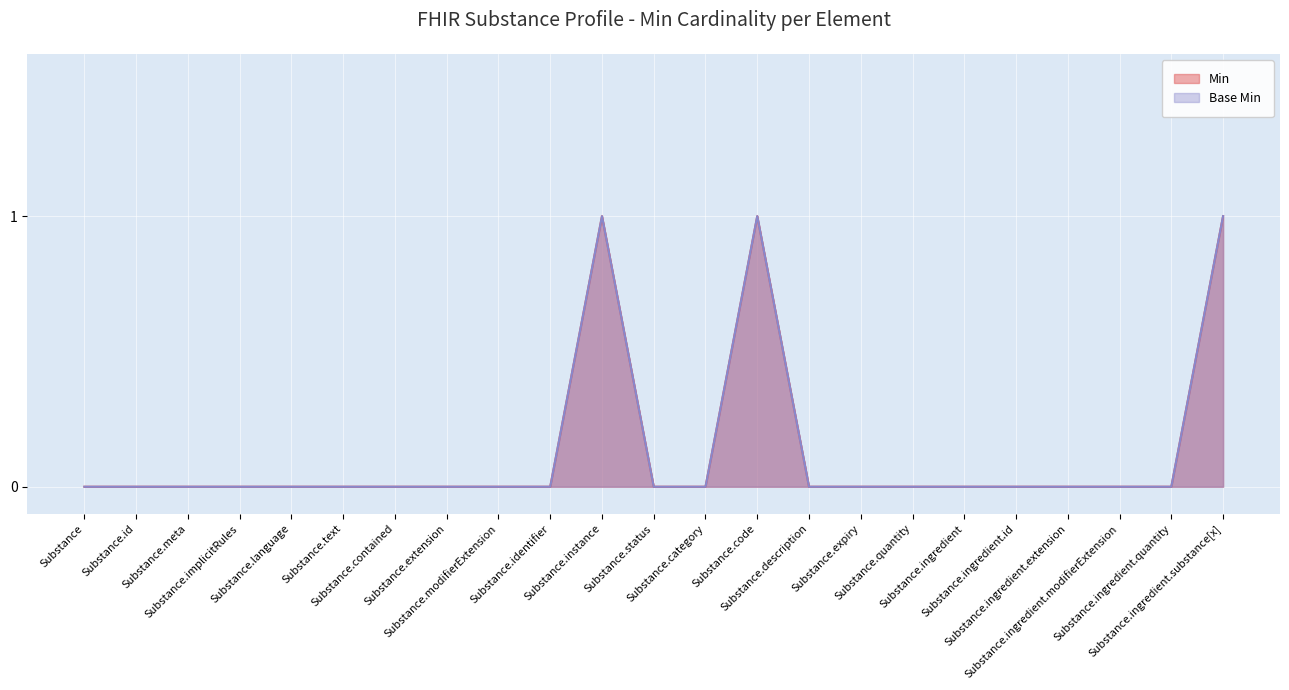

Which series has the largest total across all categories?

Min